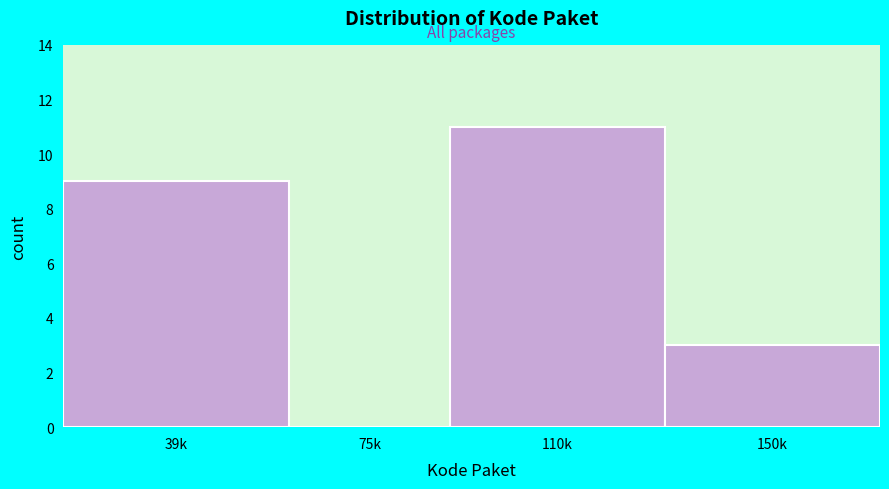

Reading left to right, list all the values displayed in this chart.

39k=9	75k=0	110k=11	150k=3